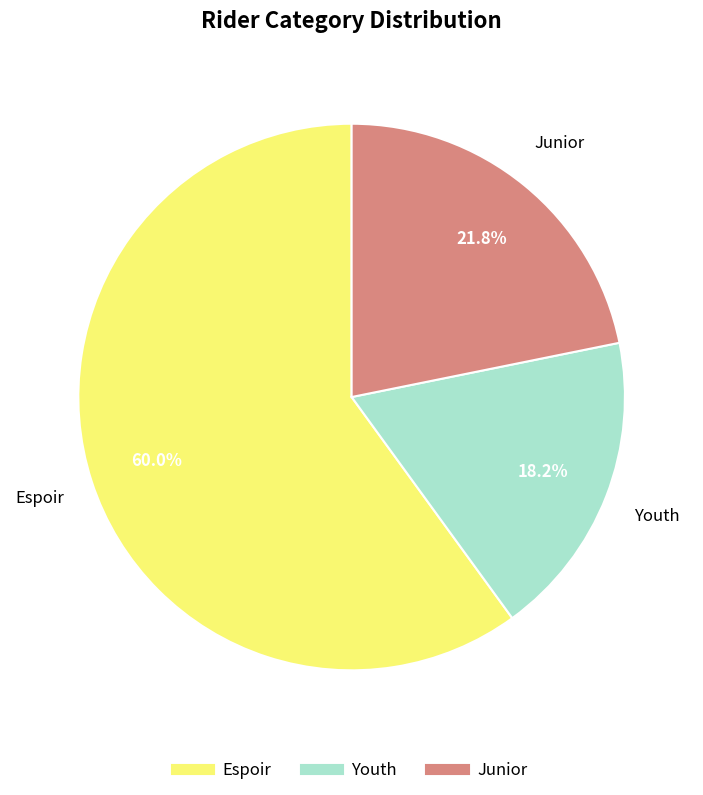

Do Espoir and Junior together represent more than half of the pie?

Yes